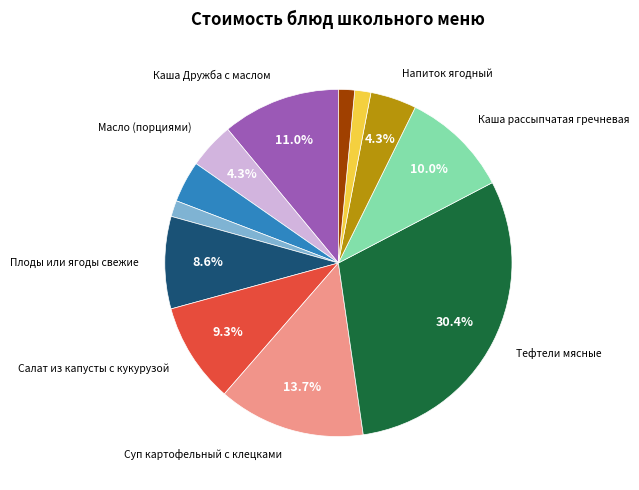

Is there any slice that represents more than half of the pie?

No